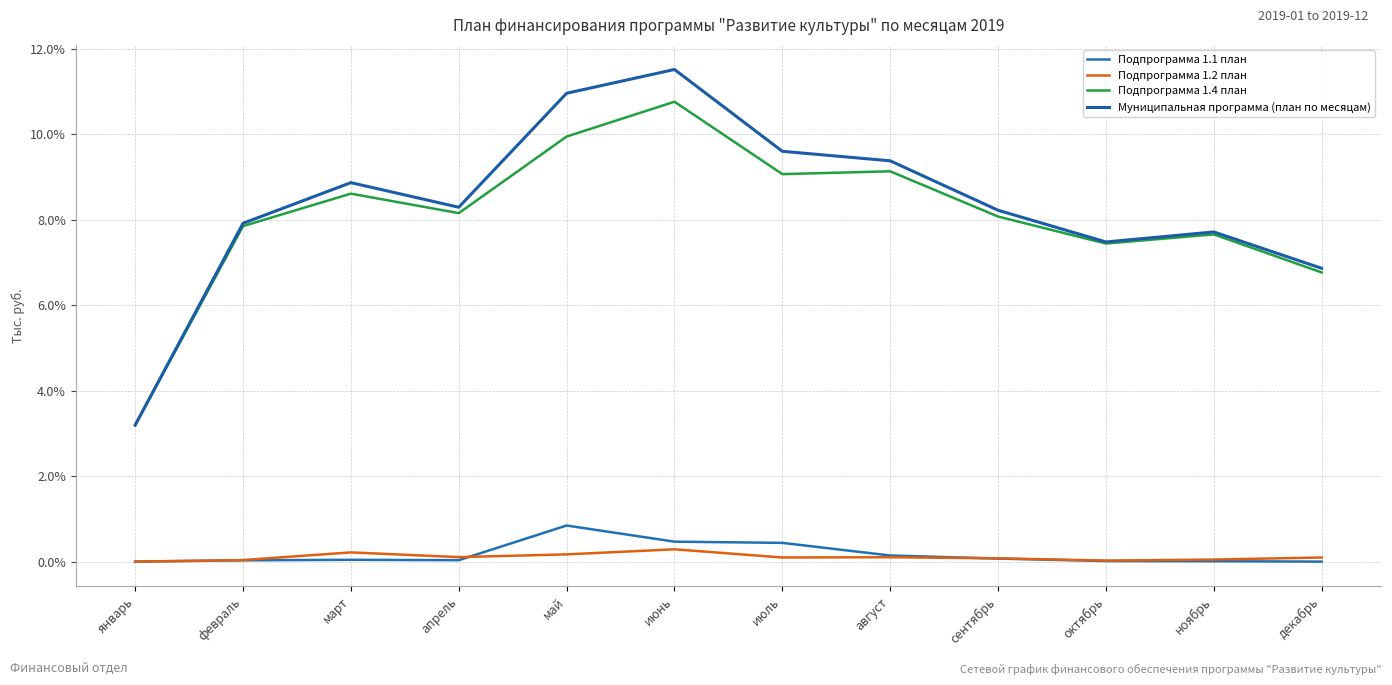

Which category has the lowest value in the Муниципальная программа (план по месяцам) series?

январь